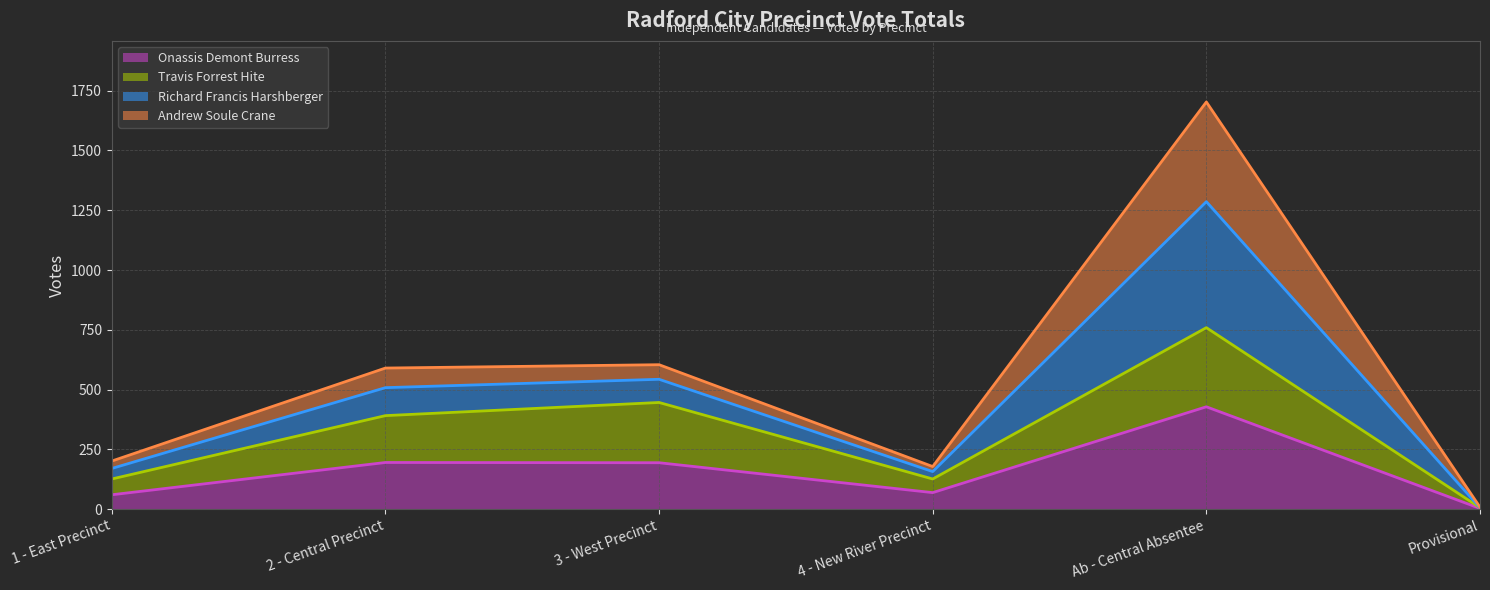

At which category is the sum across all series the highest?

Ab - Central Absentee